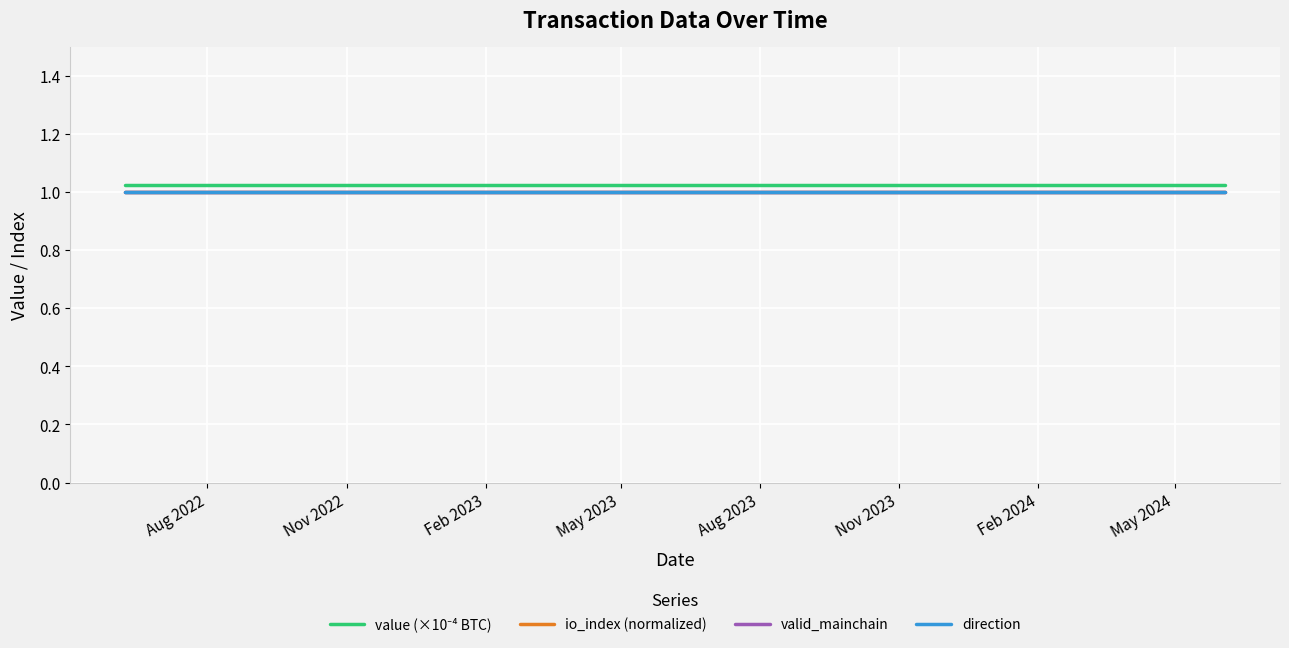

What is the sum of all io_index (normalized) values?

25.0